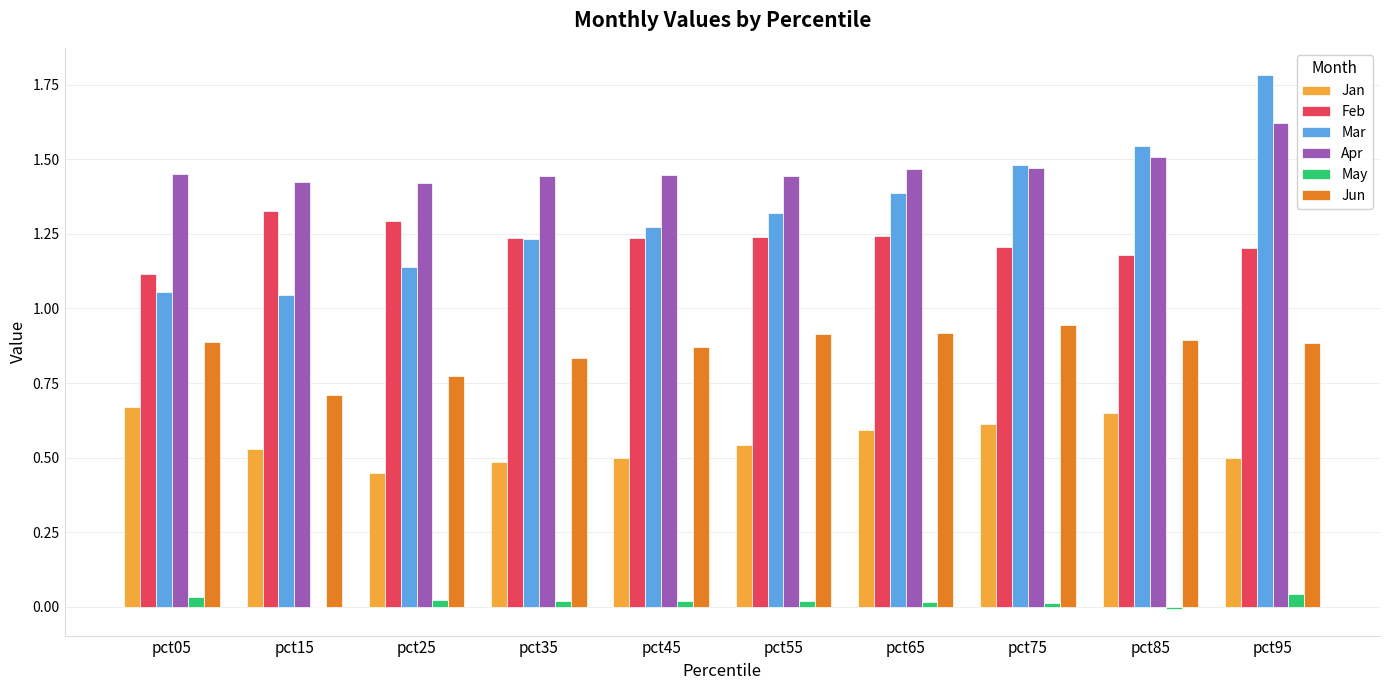

How many categories are shown in the chart?

10